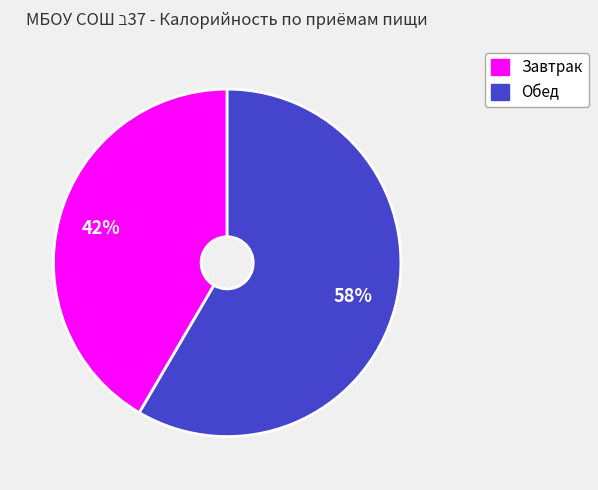

Rank the categories by value from lowest to highest.

Завтрак, Обед